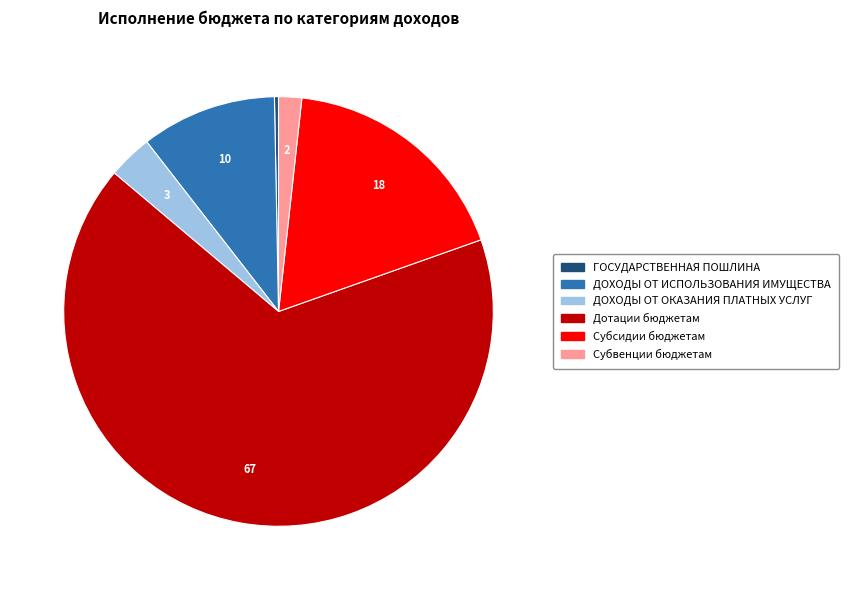

Does Субсидии бюджетам account for over 50% of the chart?

No